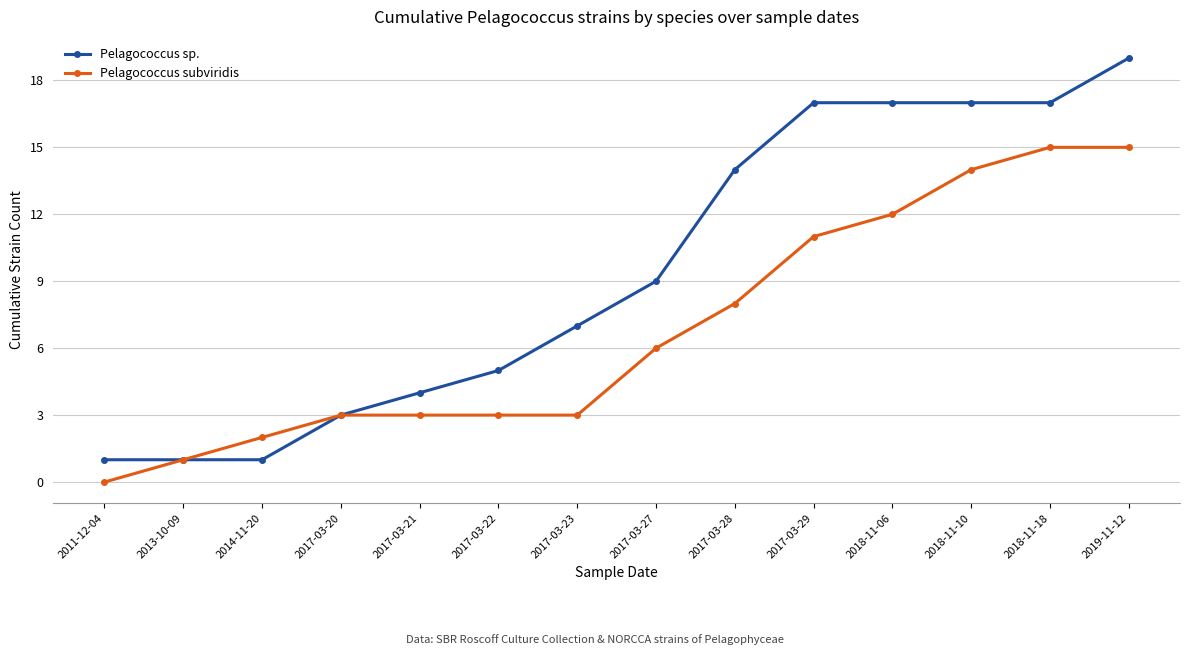

What is the label of the 7th point from the left?

2017-03-23